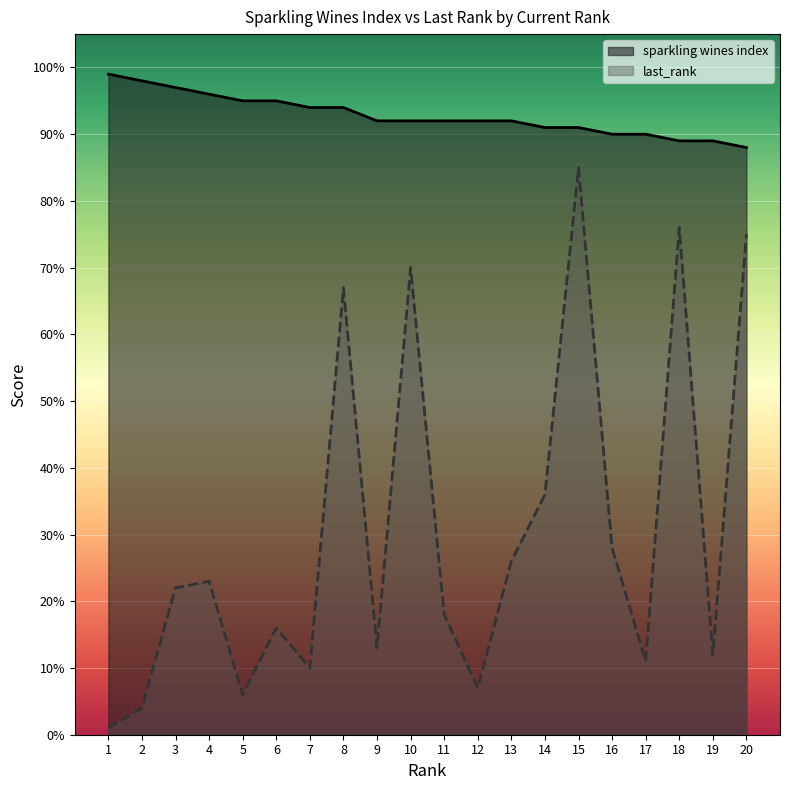

Is the value of sparkling wines index at 9 greater than the value of last_rank at 2?

Yes